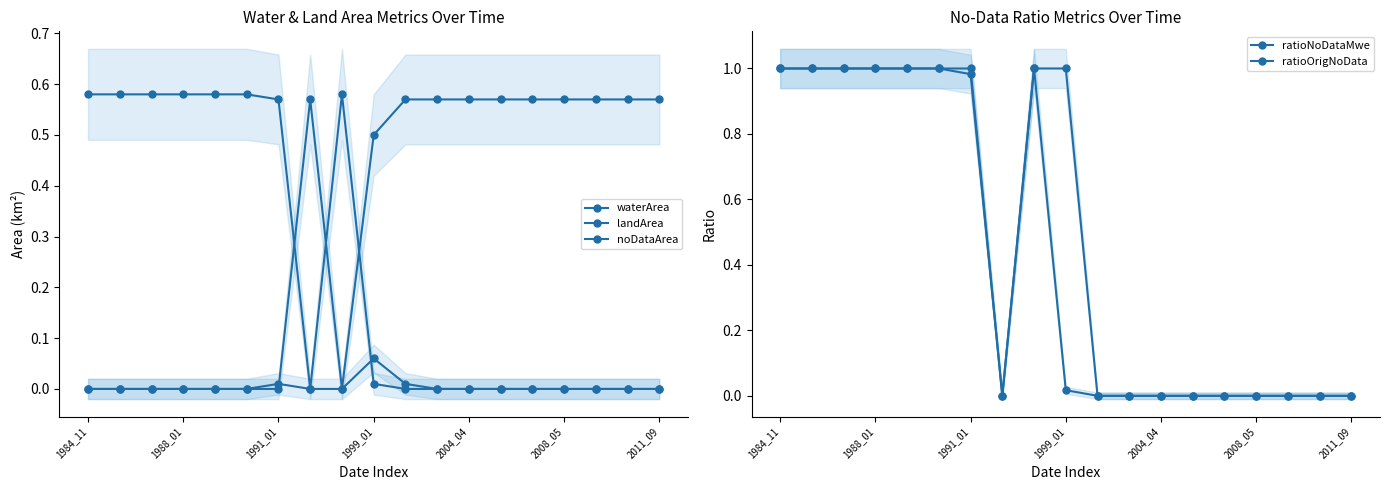

Is this an area chart (filled region under the line)?

No